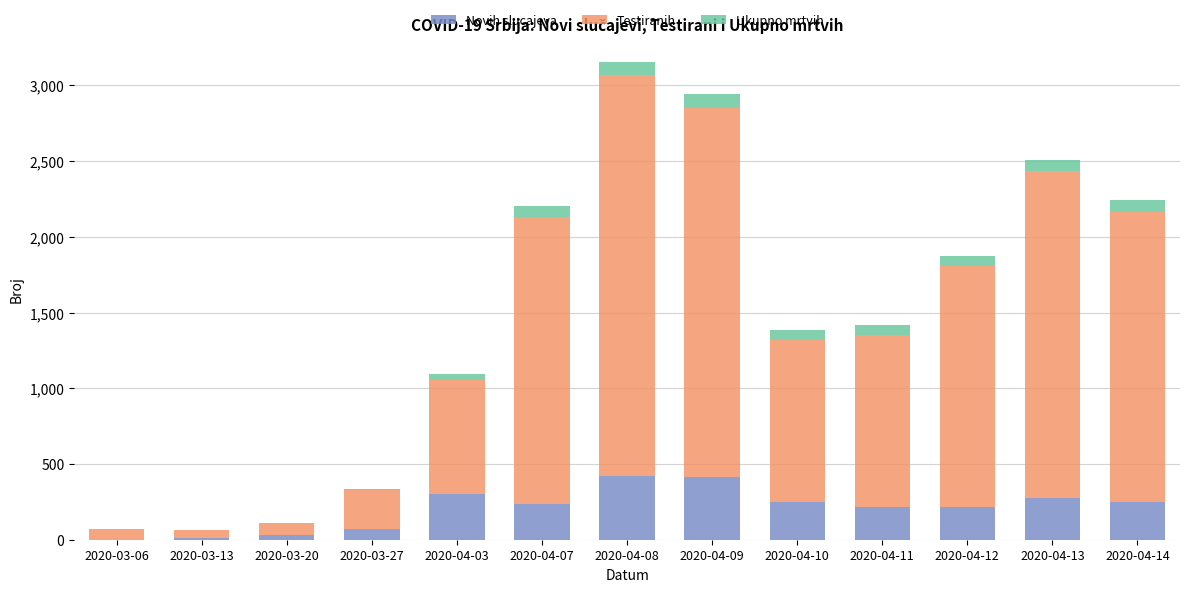

At which category is the sum across all series the highest?

2020-04-08